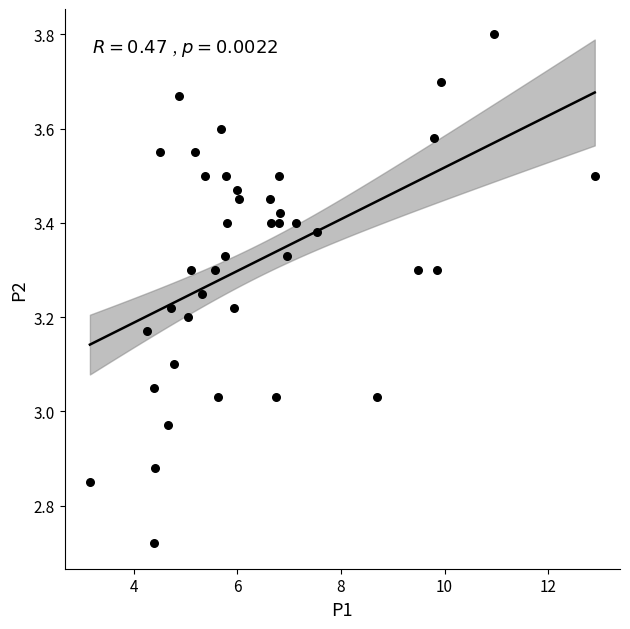

What is the range of X values (max minus min)?

9.8